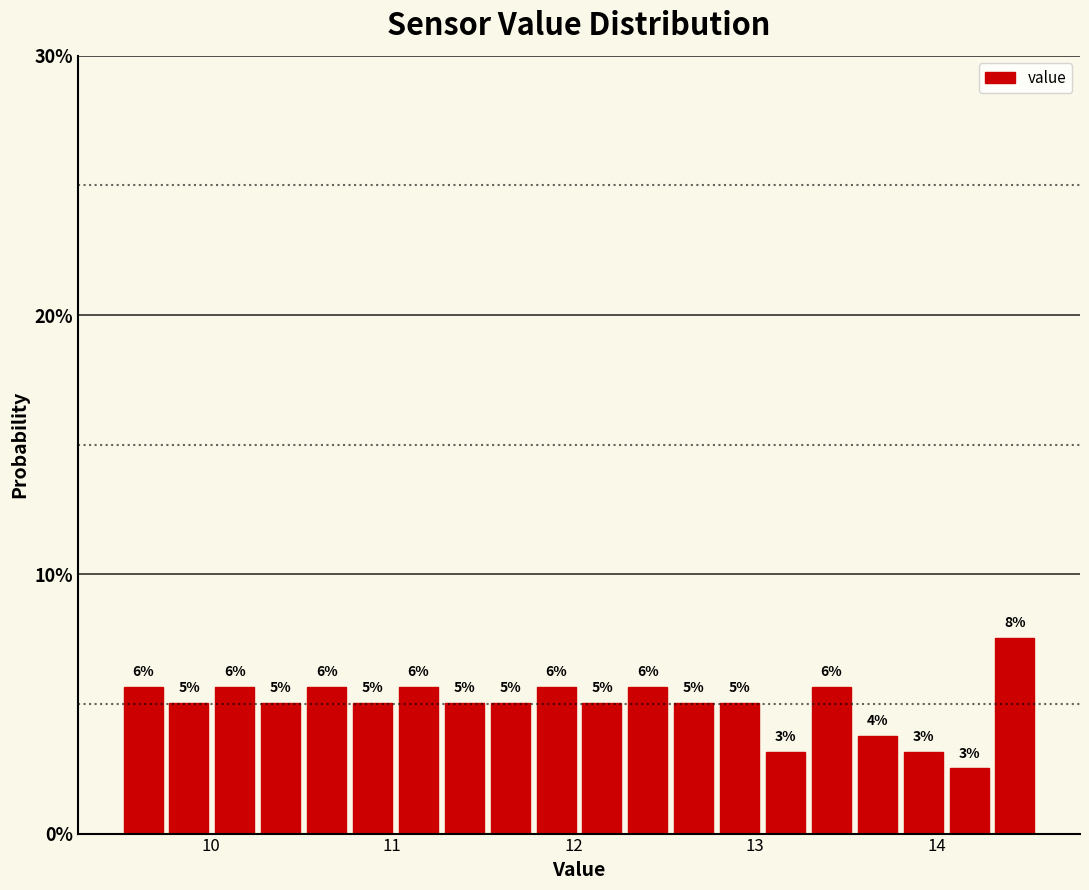

Around what value on the x-axis is the tallest bar? Give the approximate position of its centre, as read against the axis.

14.4